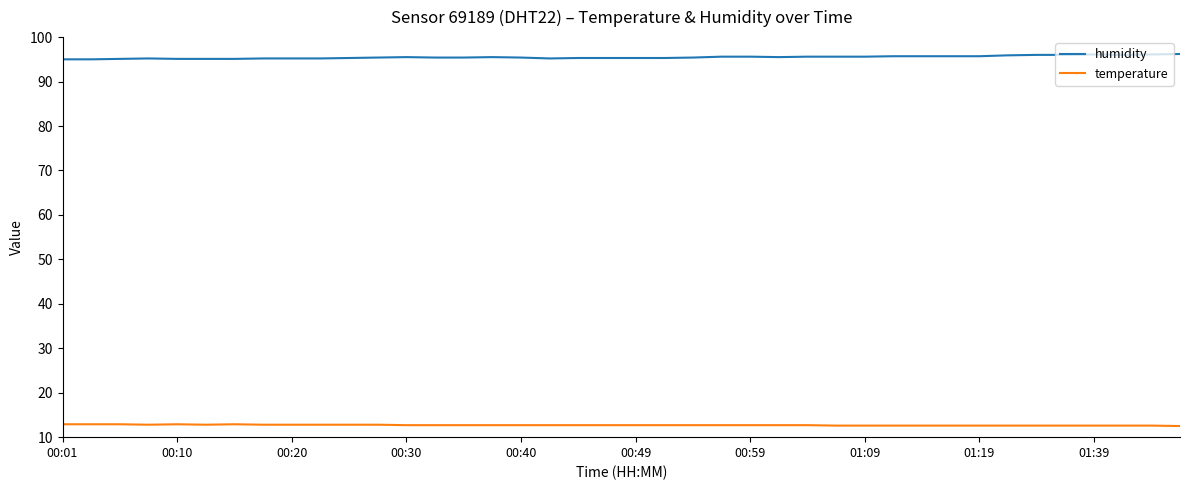

Rank the series by their maximum value, from highest to lowest.

humidity, temperature